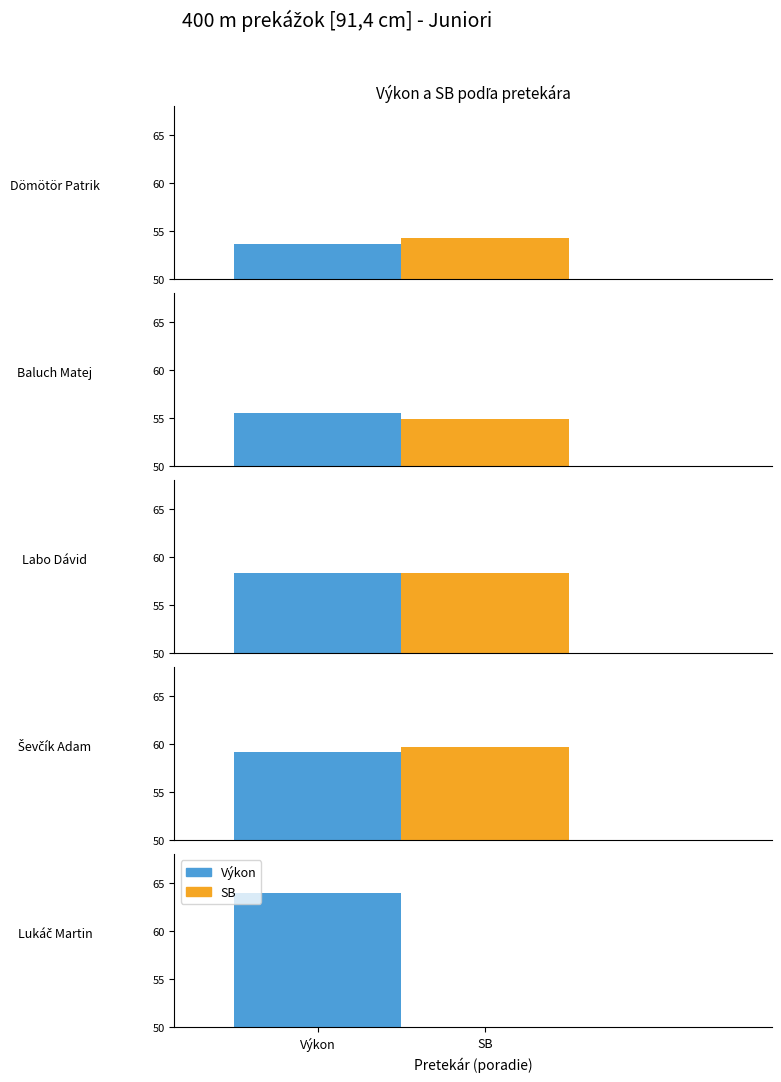

Count the number of categories in the chart.

5